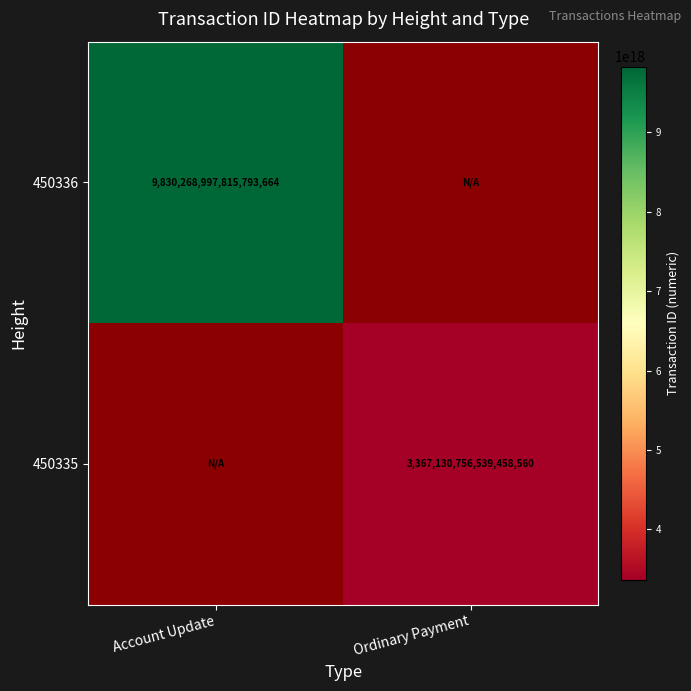

True or false: 450335 has a value of 2323280790879437824 at Ordinary Payment.

False